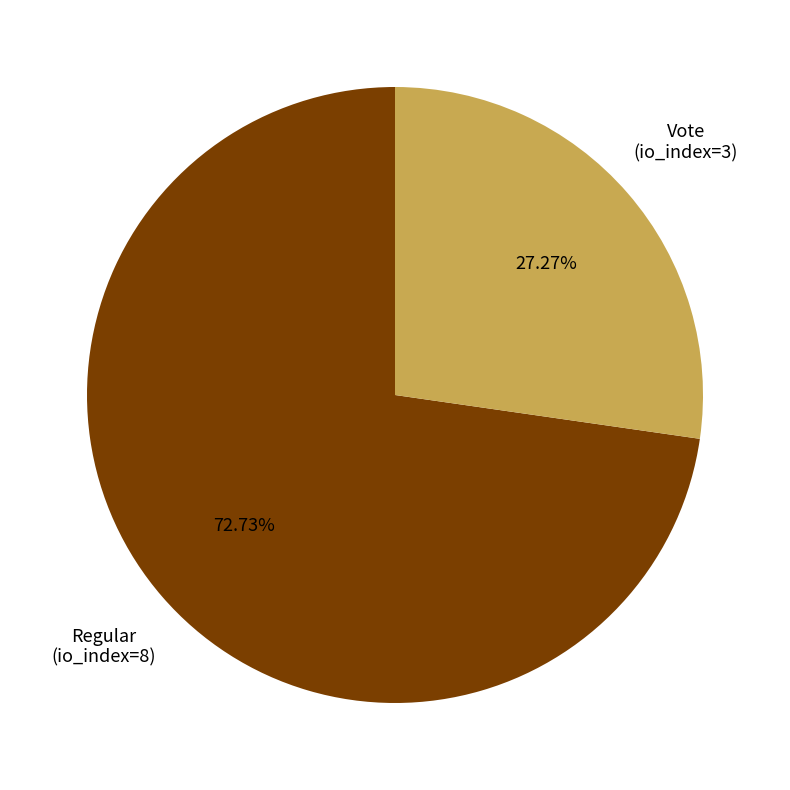

Which category accounts for the majority?

Regular (io_index=8)